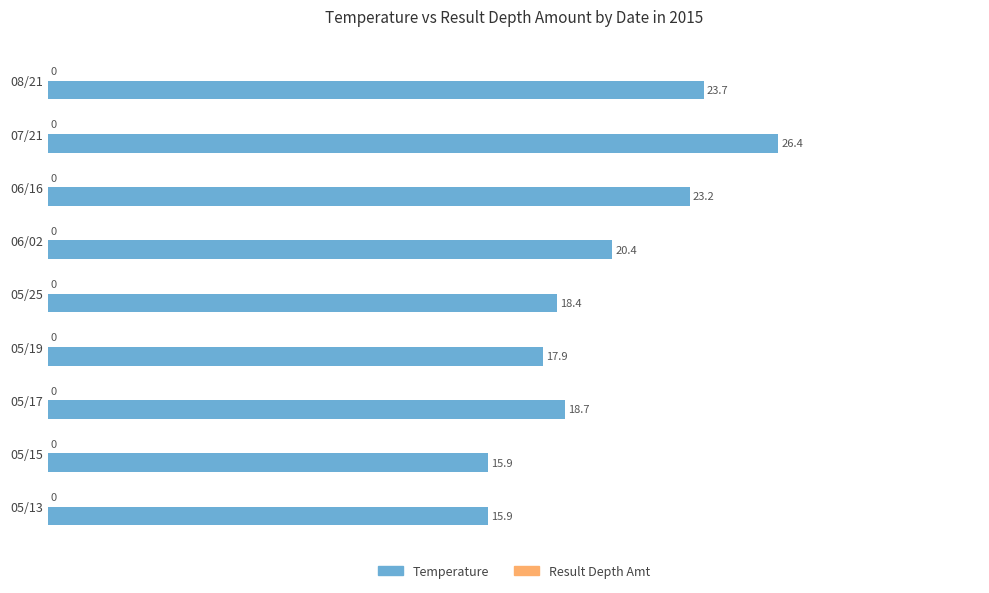

True or false: the data shows 17.9 at 05/19.

True